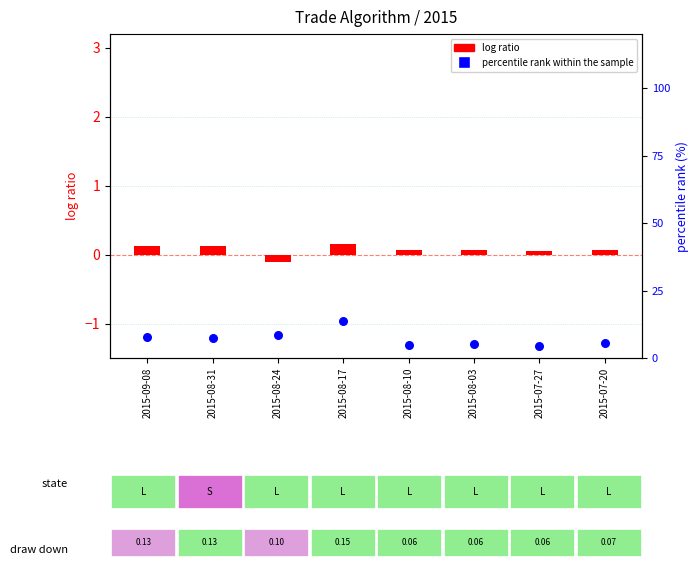

Which series has the largest total across all categories?

percentile rank within the sample